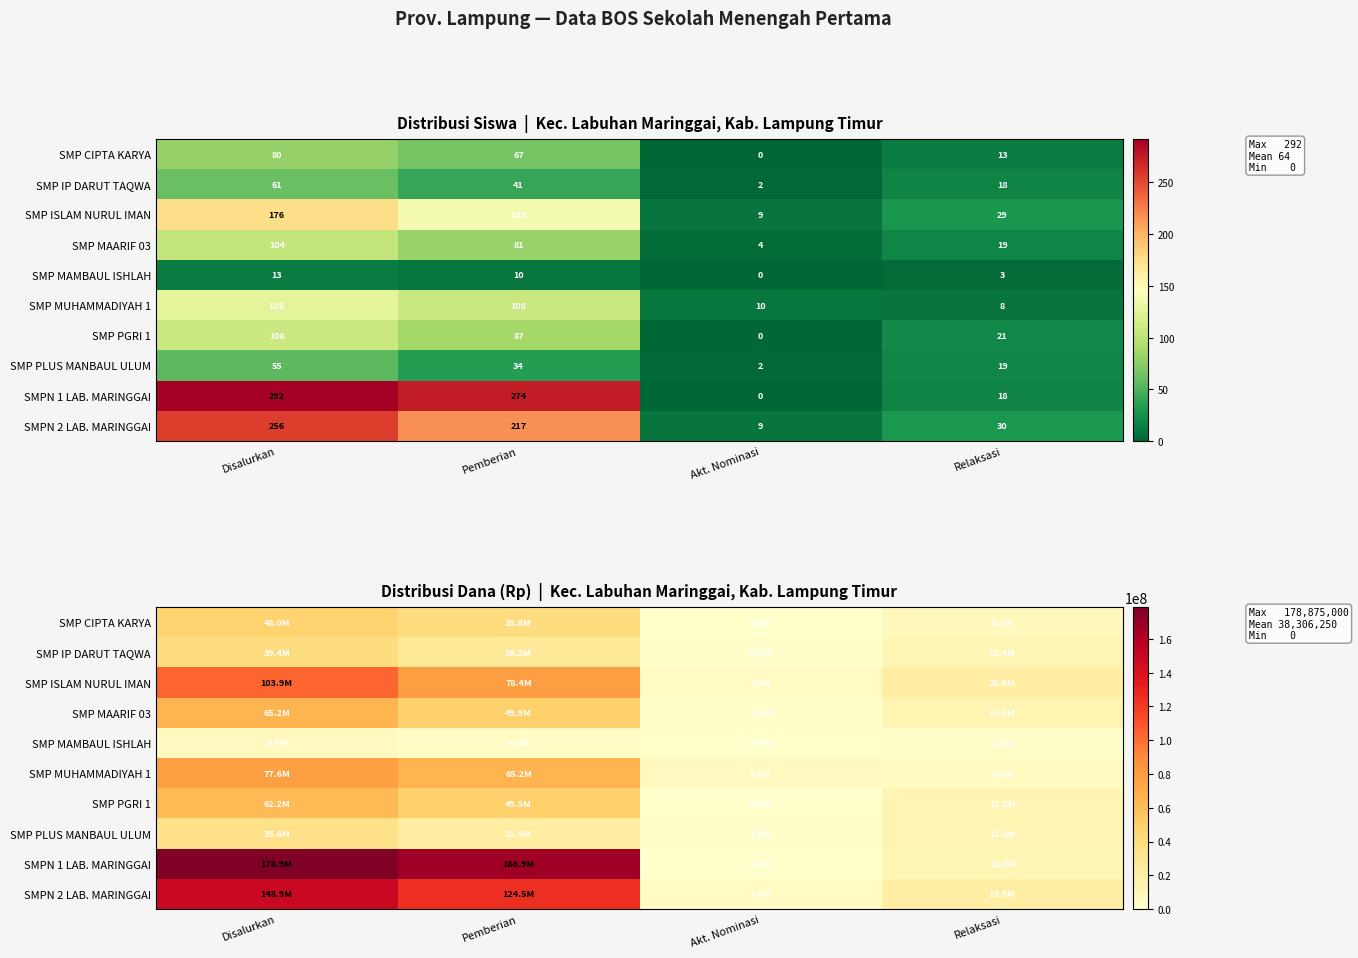

How many categories are shown in the chart?

4